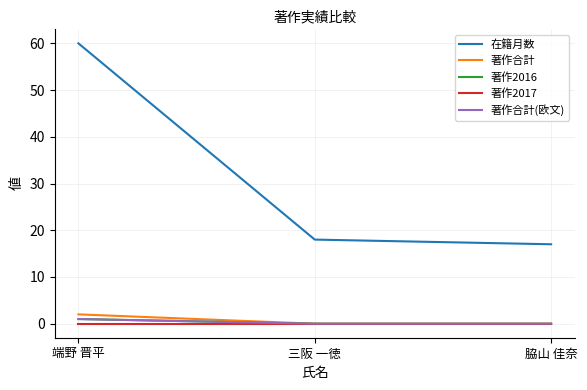

Does the chart display data point markers on the line(s)?

No